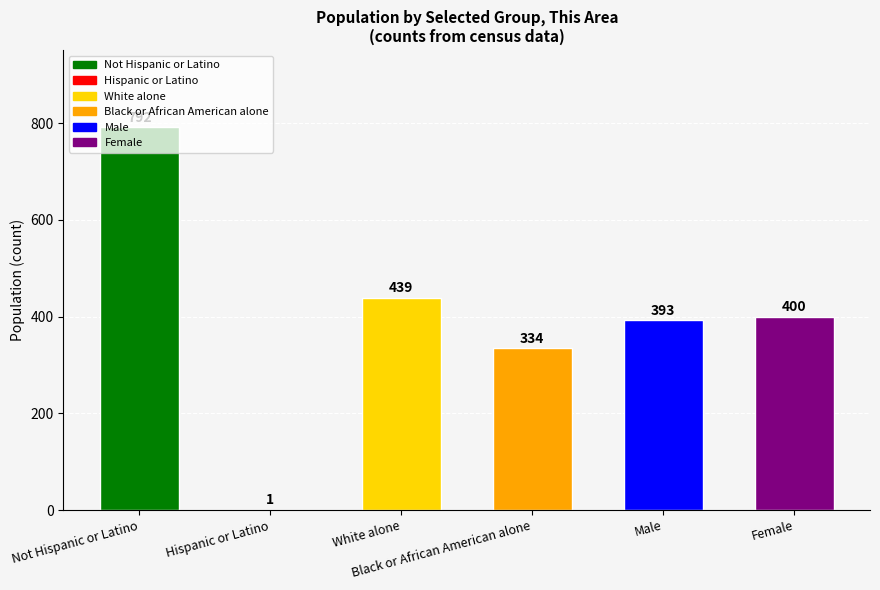

The value at Female is 400. True or false?

True